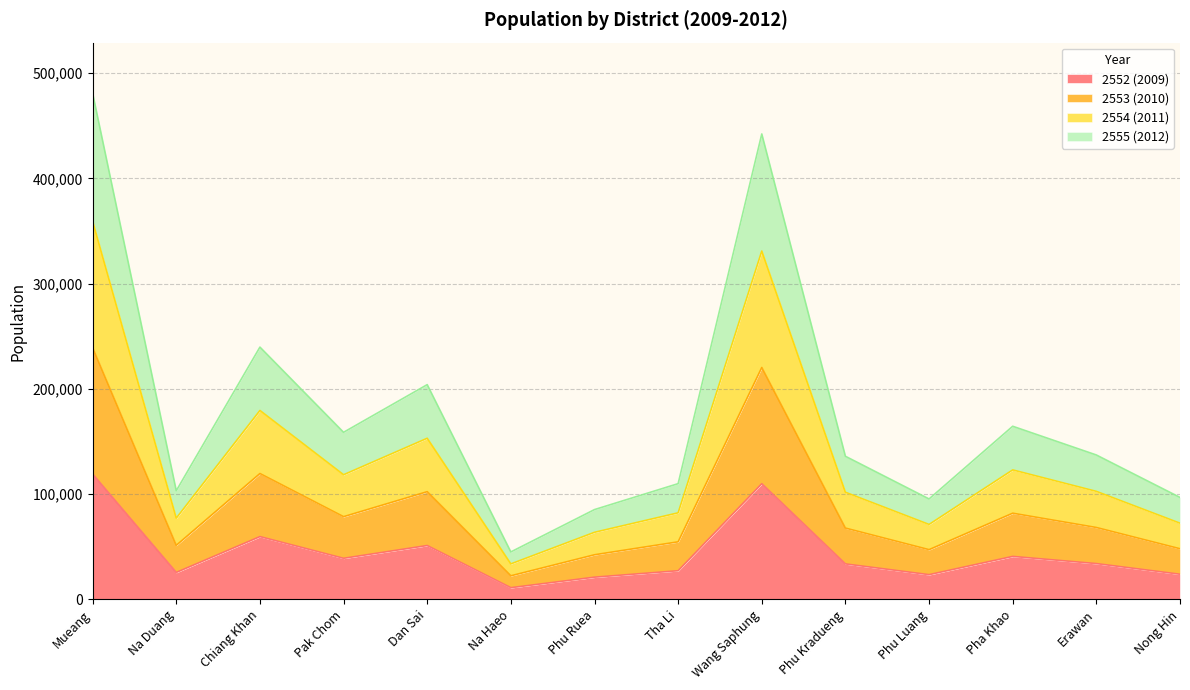

Does the chart have visible grid lines?

Yes